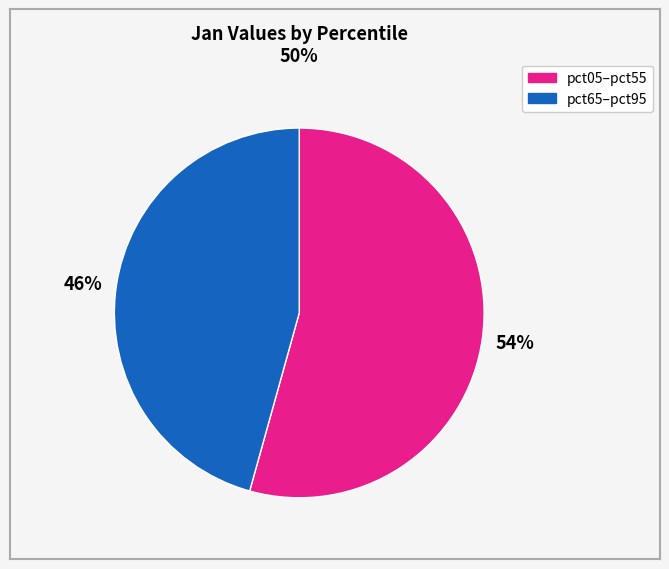

To the nearest percent, what is the average slice percentage?

50%